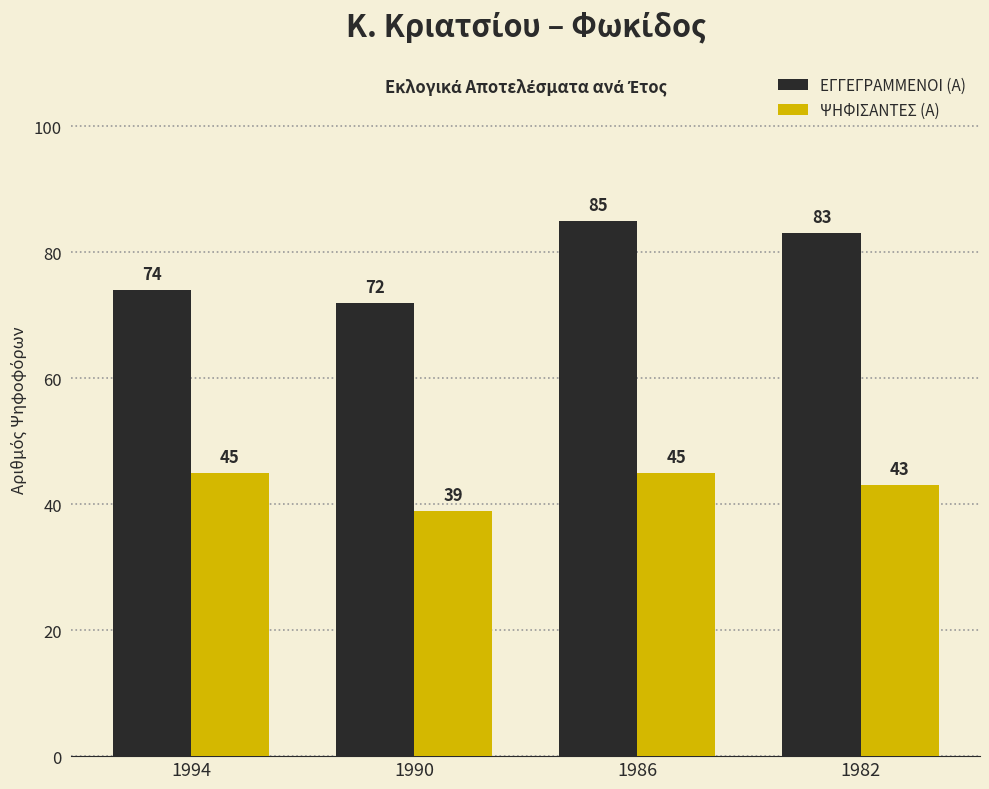

Rank the series by their average value, from highest to lowest.

ΕΓΓΕΓΡΑΜΜΕΝΟΙ (Α), ΨΗΦΙΣΑΝΤΕΣ (Α)